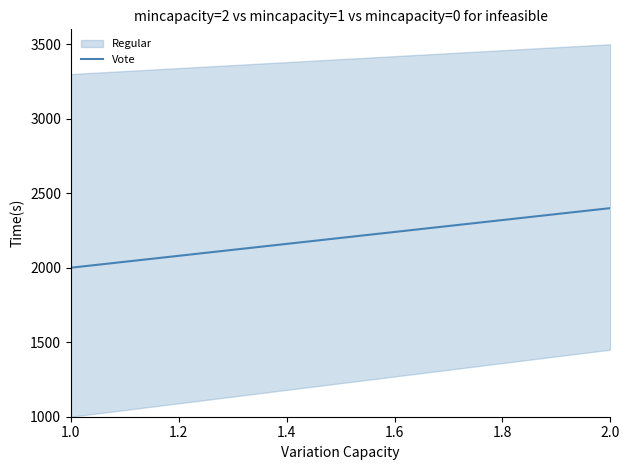

True or false: there are more than 1 points higher than both neighbors.

False